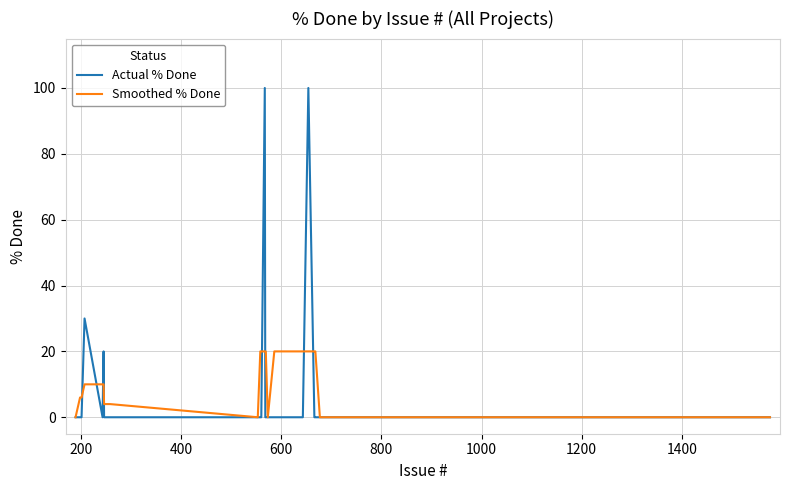

How many Smoothed % Done values are between 0 and 20?

35